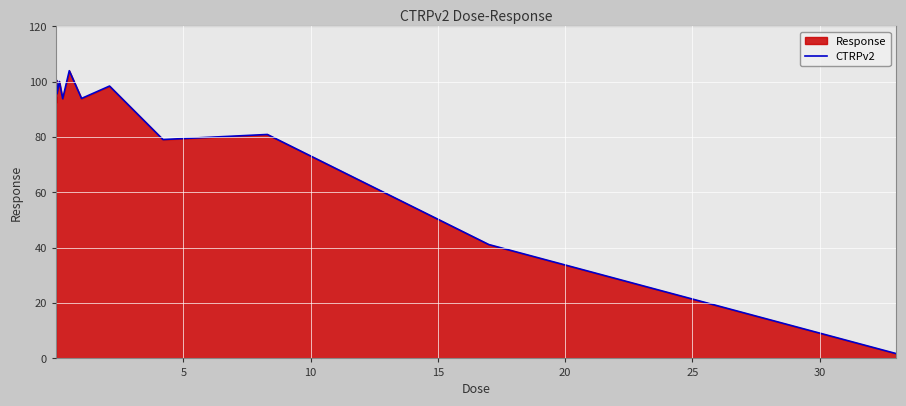

Is it true that the value at 9 is 23.9?

False